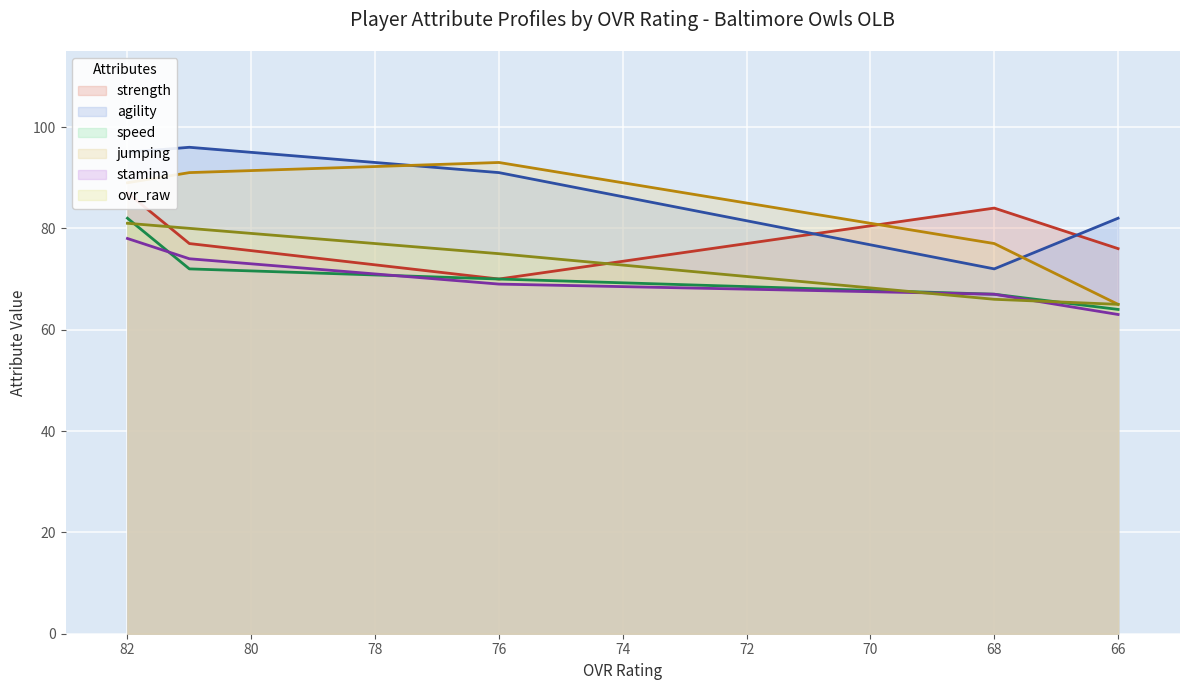

Which series has the largest range (max minus min)?

jumping